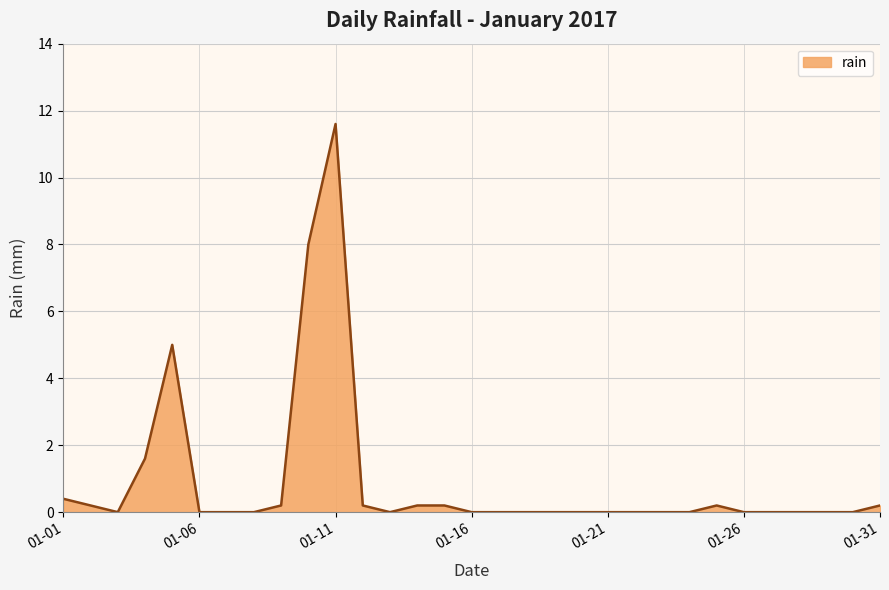

What is the average value?

0.9